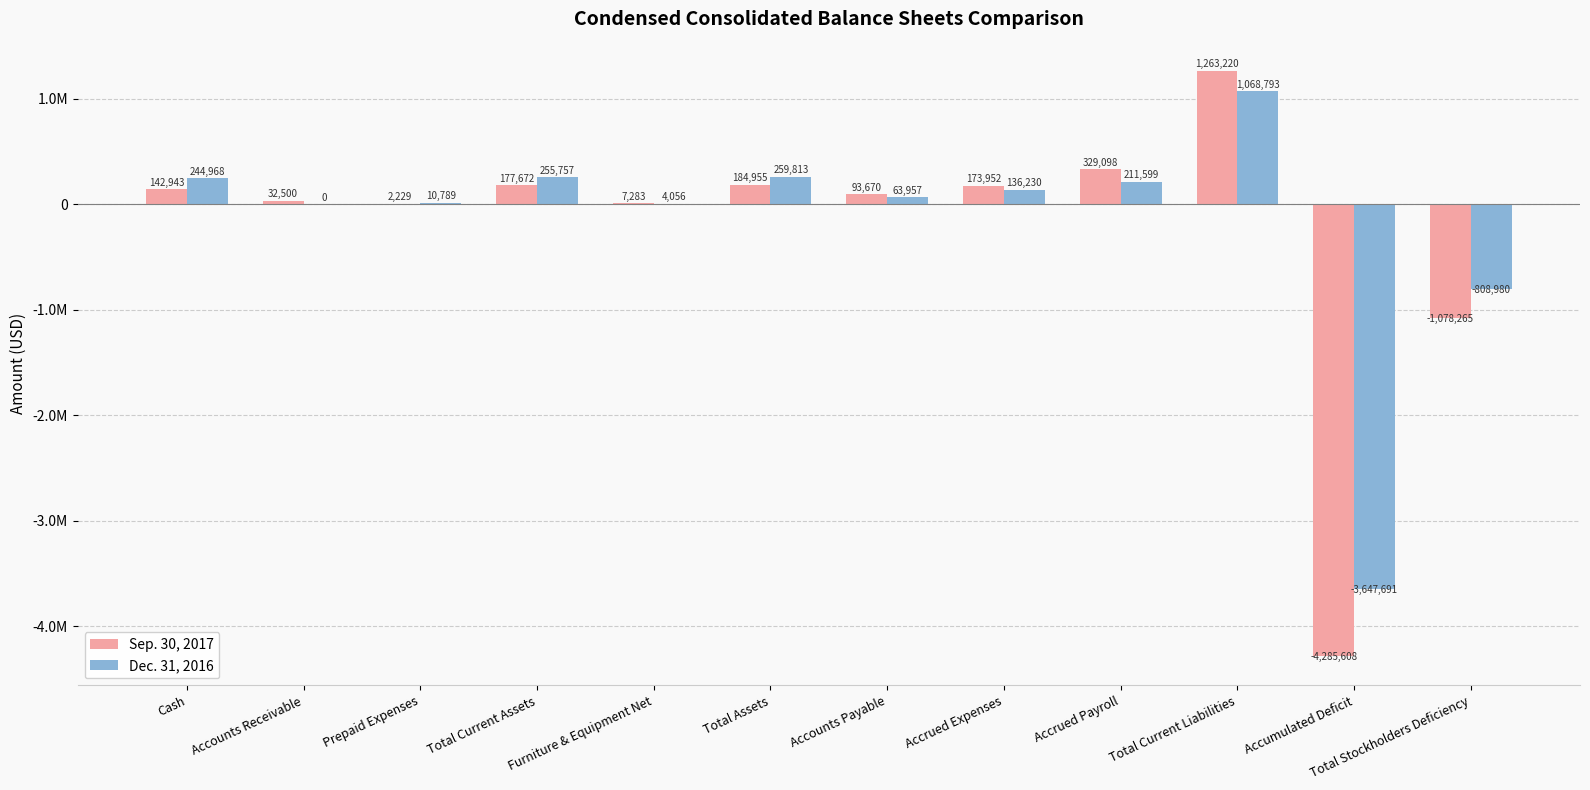

What are all the series names shown in the legend?

Sep. 30, 2017, Dec. 31, 2016